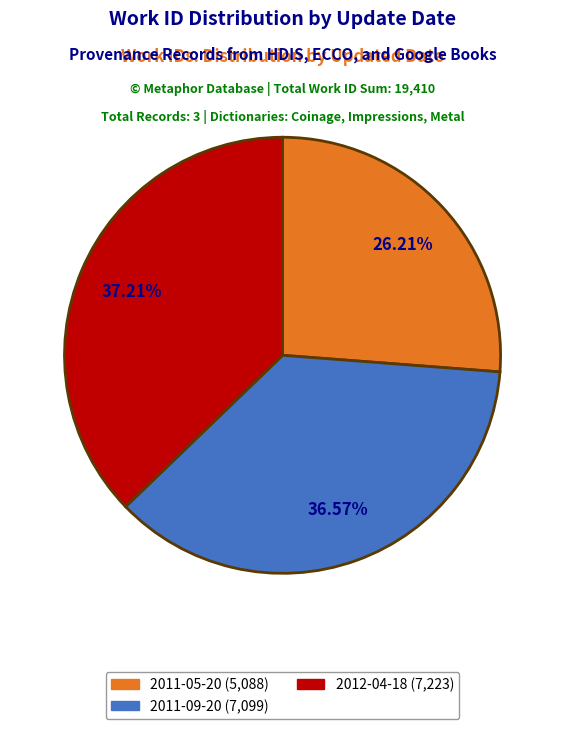

Rank the categories by value from lowest to highest.

2011-05-20, 2011-09-20, 2012-04-18